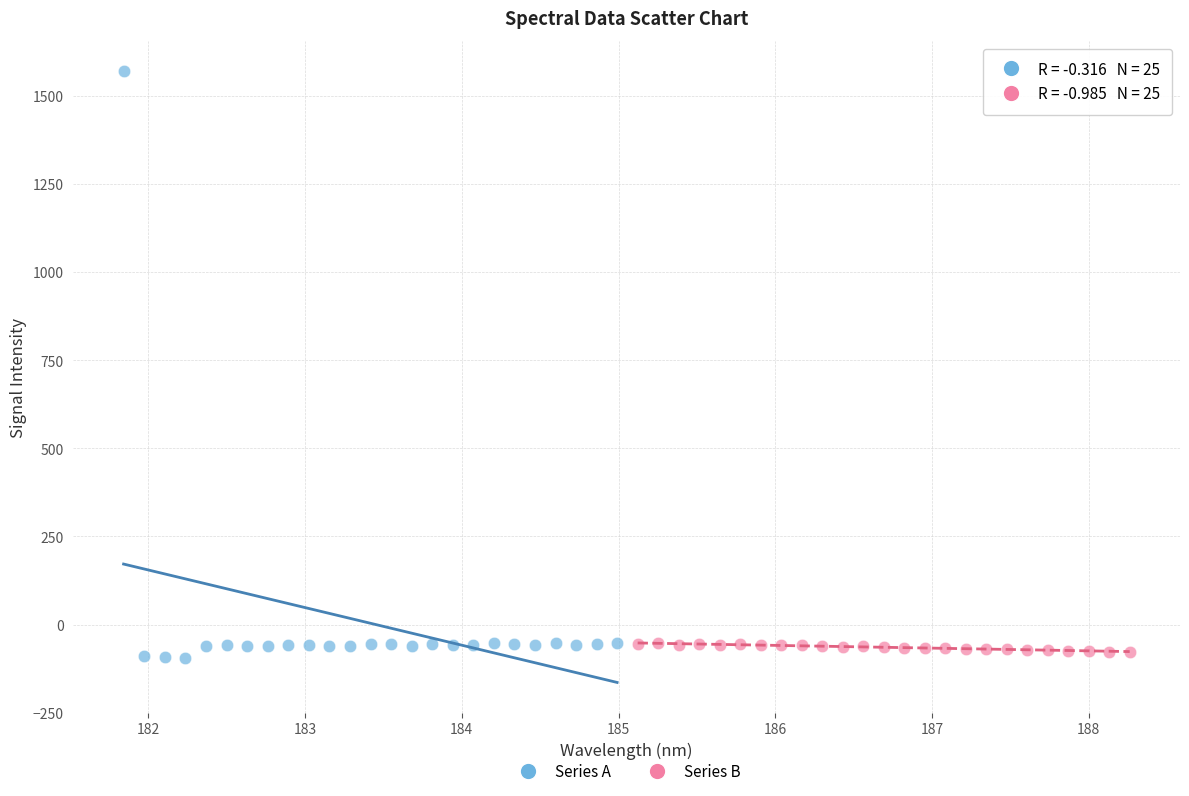

Which series has the largest Y range (max minus min)?

Series A